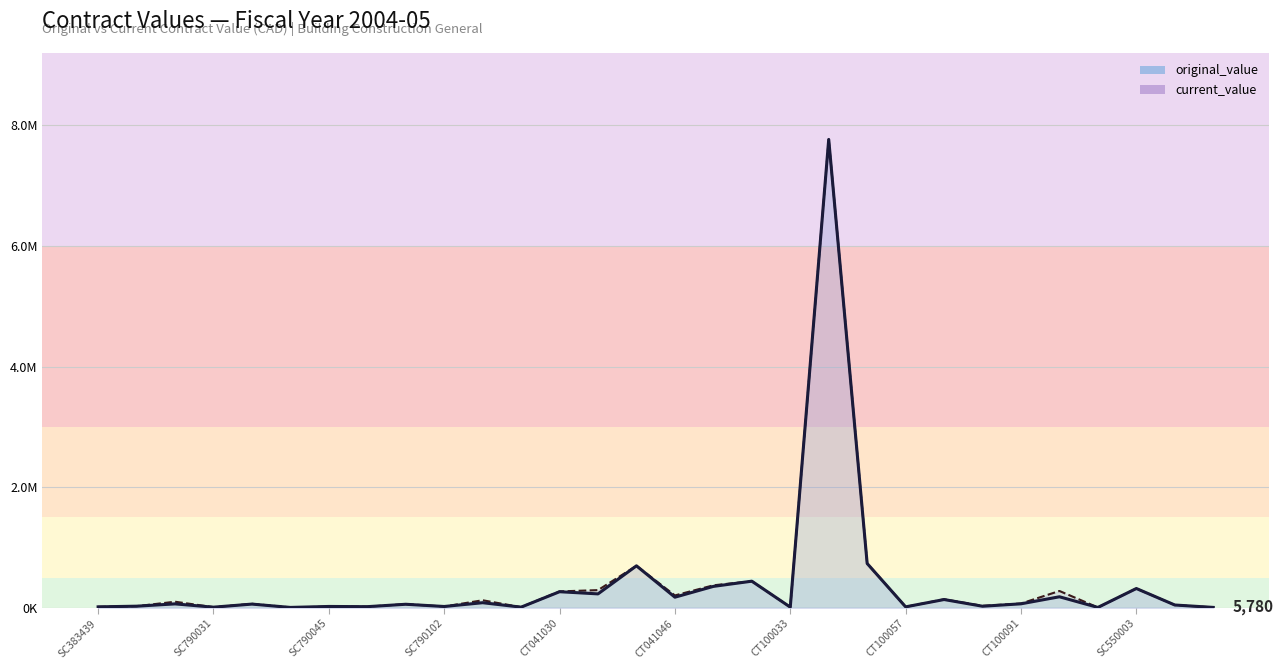

What is the highest value of the original_value series?

7766200.0